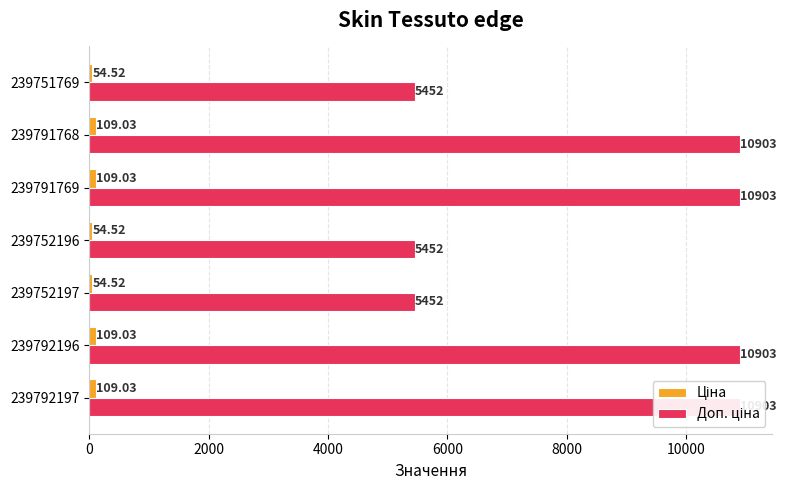

What is the smallest value displayed?

54.5